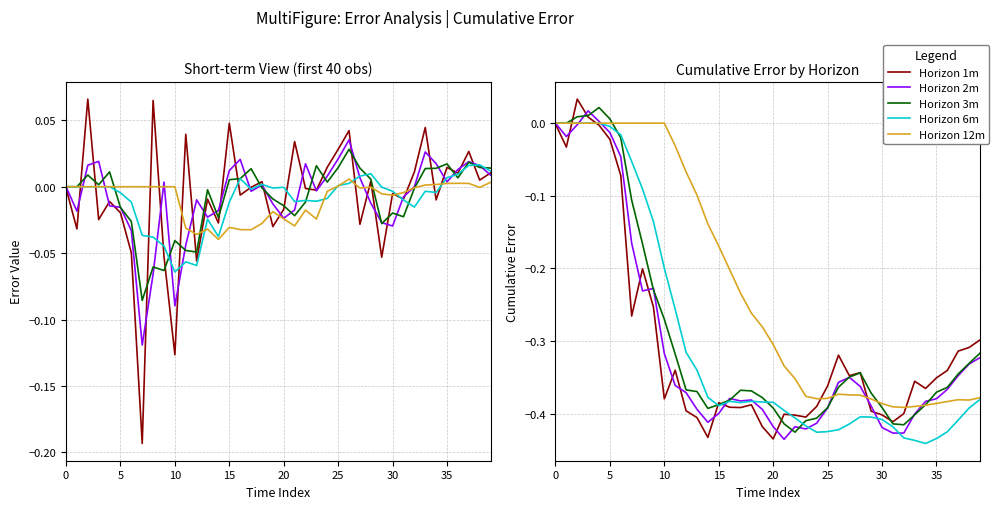

Which series has the widest spread of values?

Horizon 1m